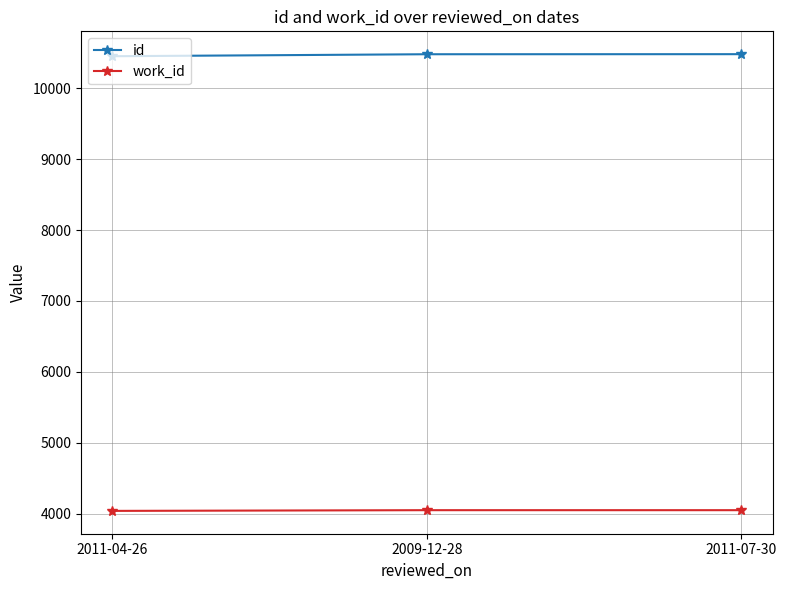

What is the maximum value shown in the chart?

10483